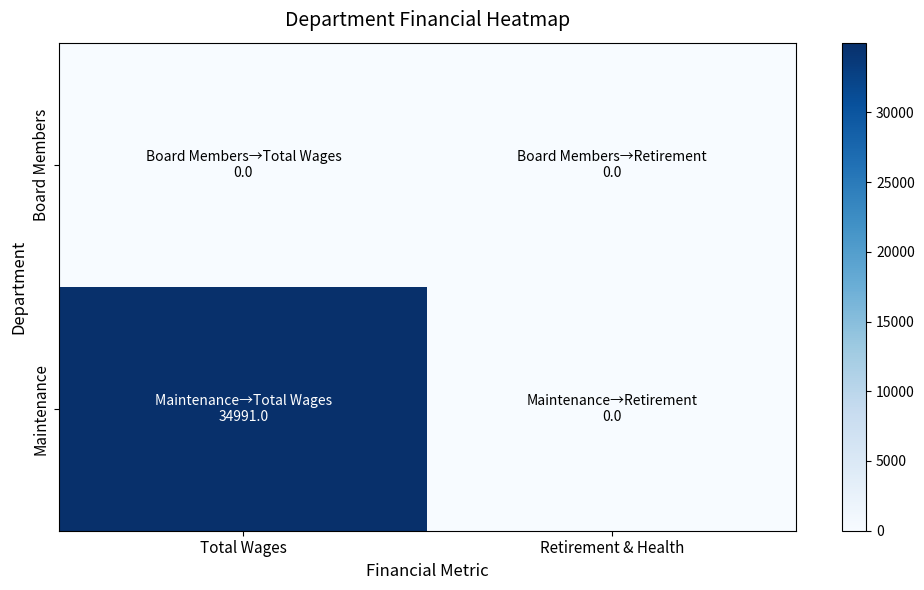

List the series in order of their overall mean, lowest first.

Board Members, Maintenance